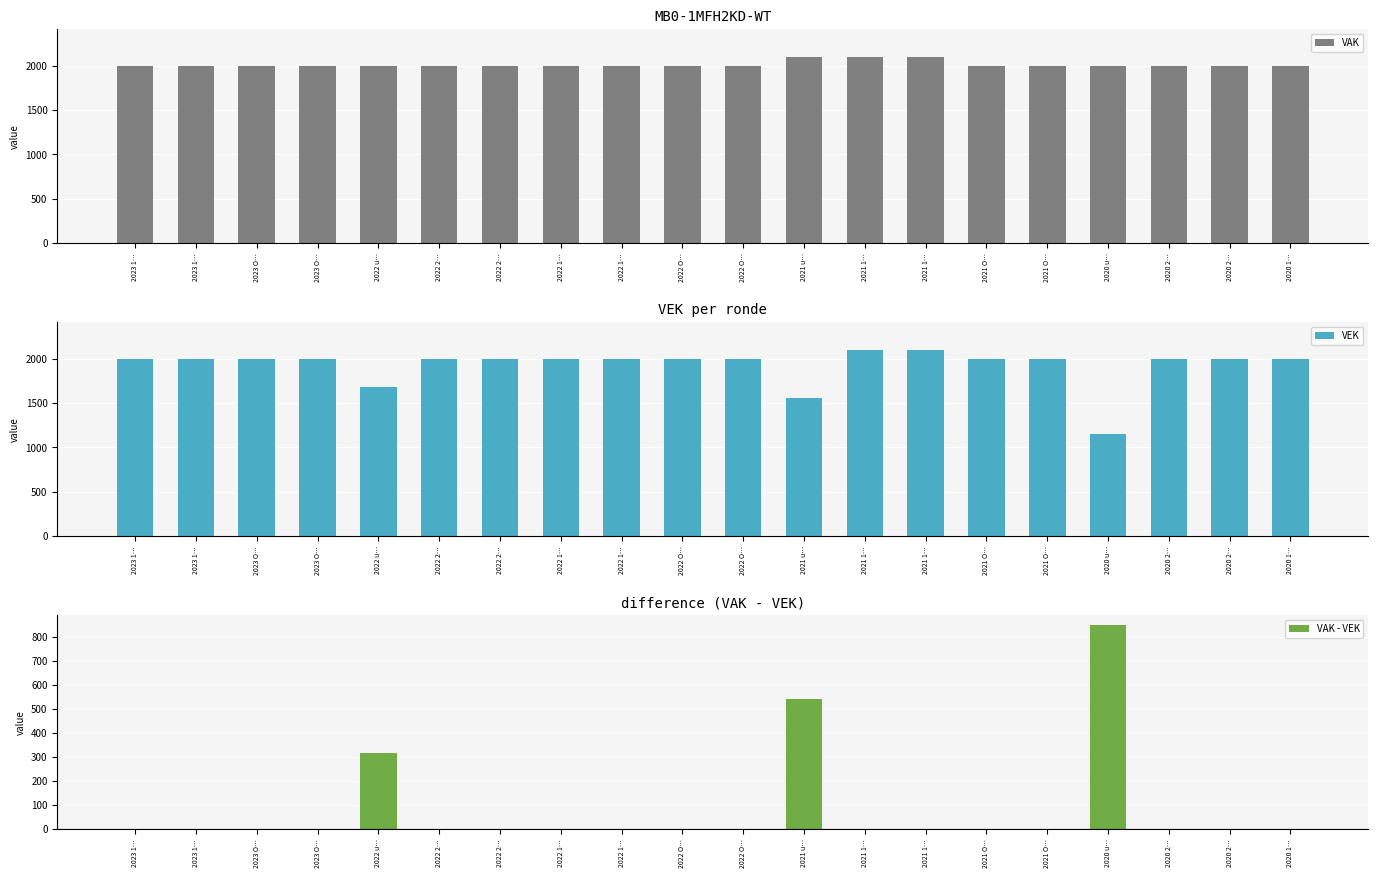

True or false: VEK has a value of 3486 at 2021 1….

False